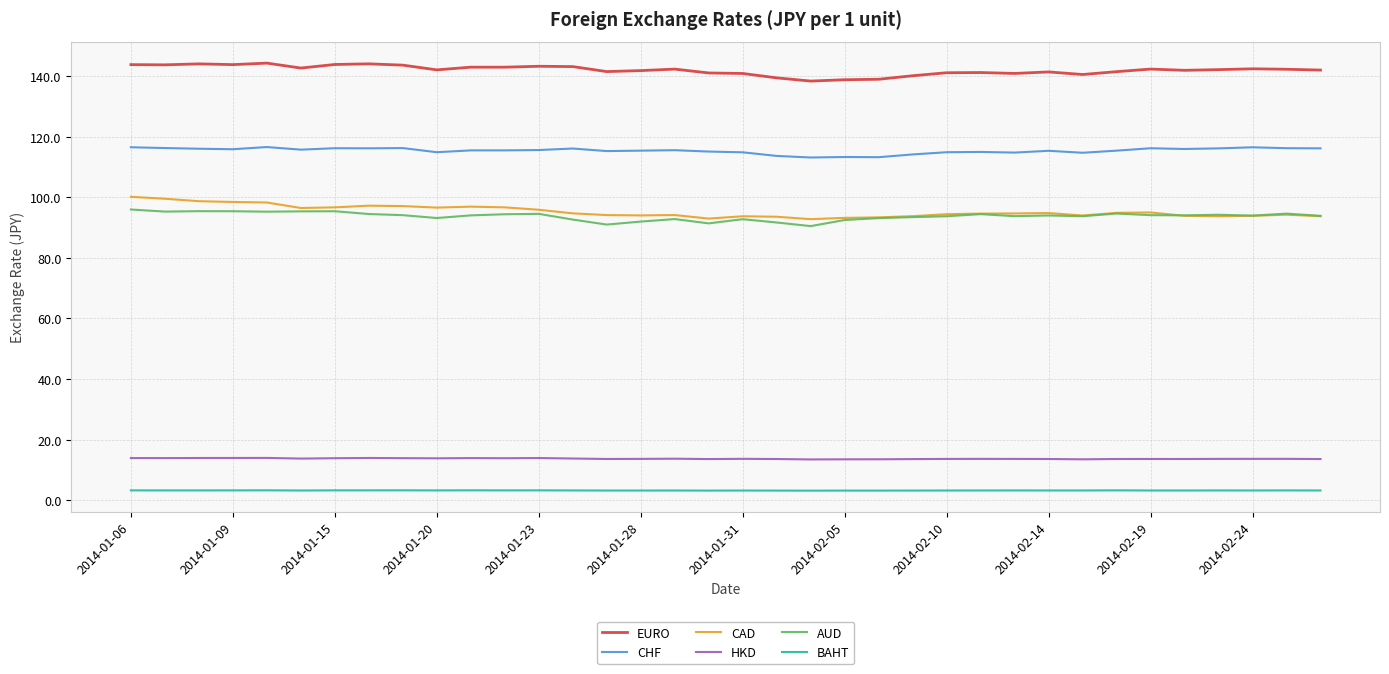

What is the maximum value for AUD?

96.0